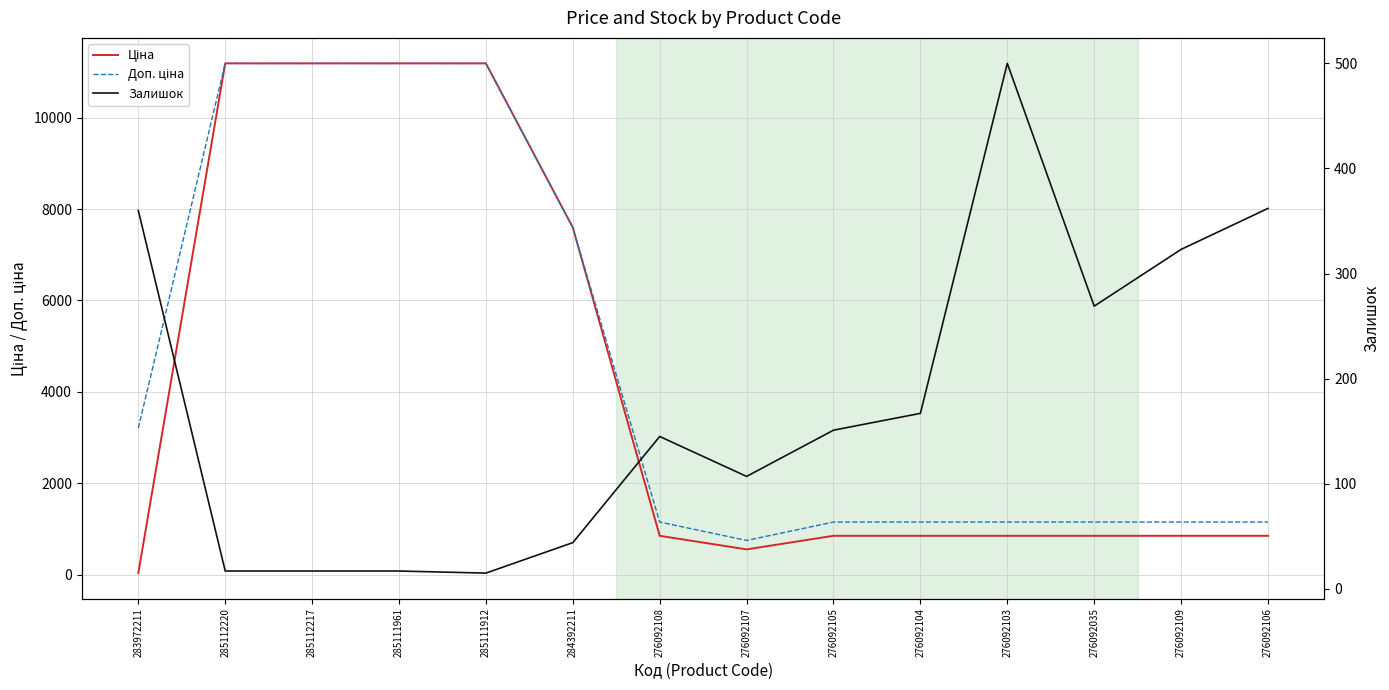

Which category has the lowest value across all series?

285111912